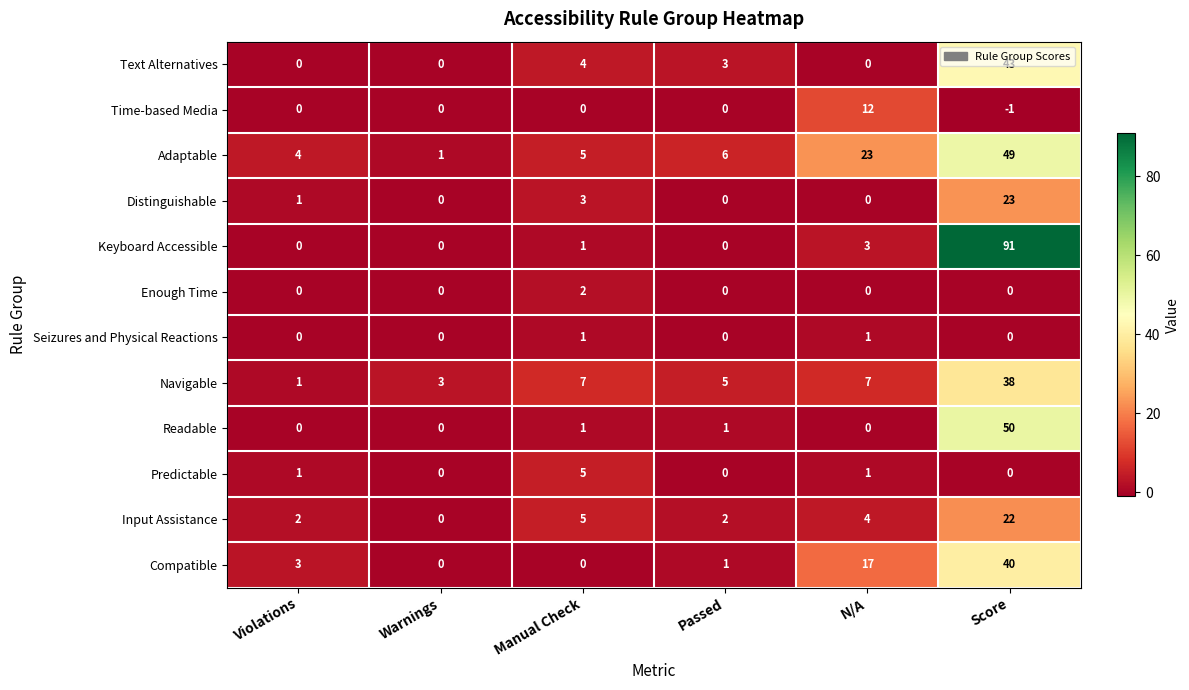

Which series has the largest total across all categories?

Keyboard Accessible